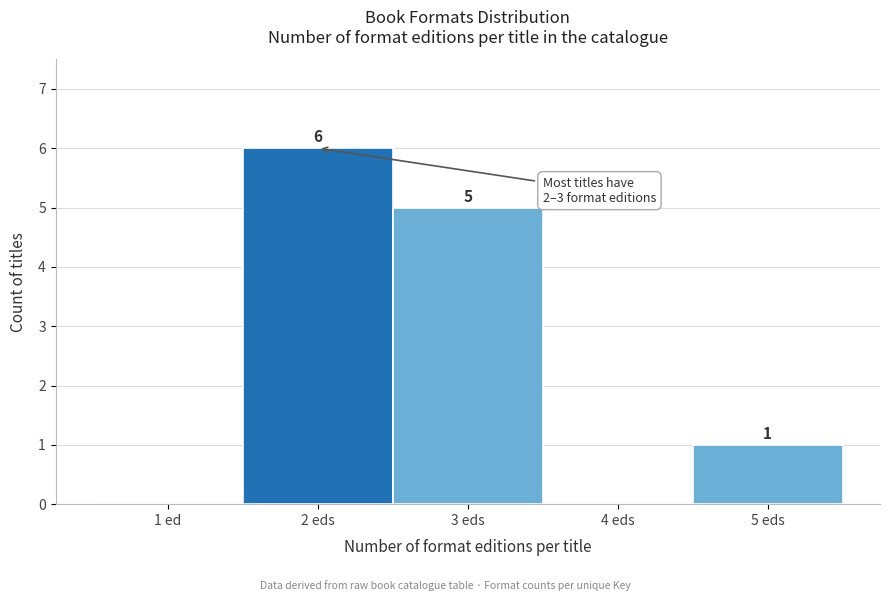

Reading left to right, extract all data points from this chart.

1 ed=0	2 eds=6	3 eds=5	4 eds=0	5 eds=1